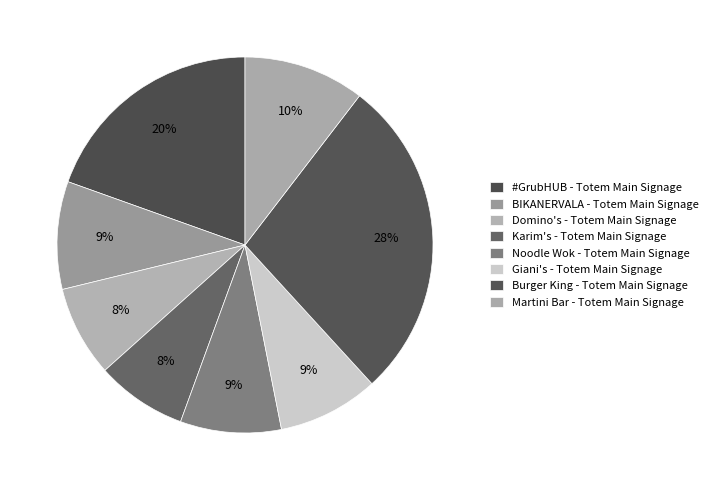

Is there any slice that represents more than half of the pie?

No